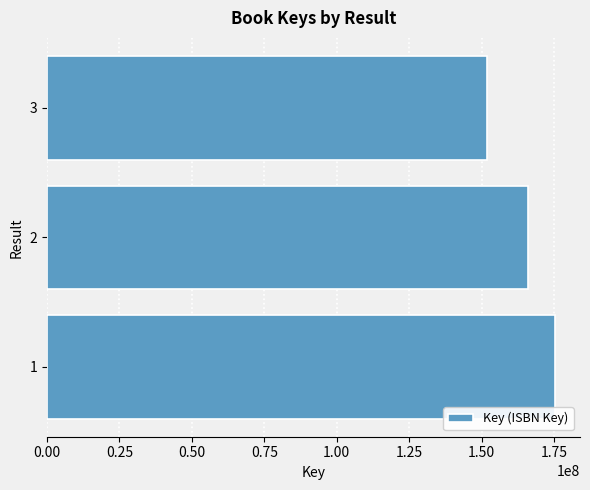

Is it true that the value at 1 is 53822020?

False